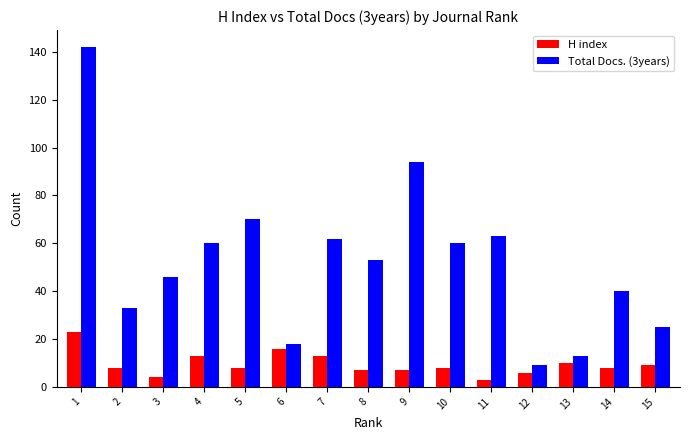

True or false: Total Docs. (3years) has a value of 148 at 9.

False